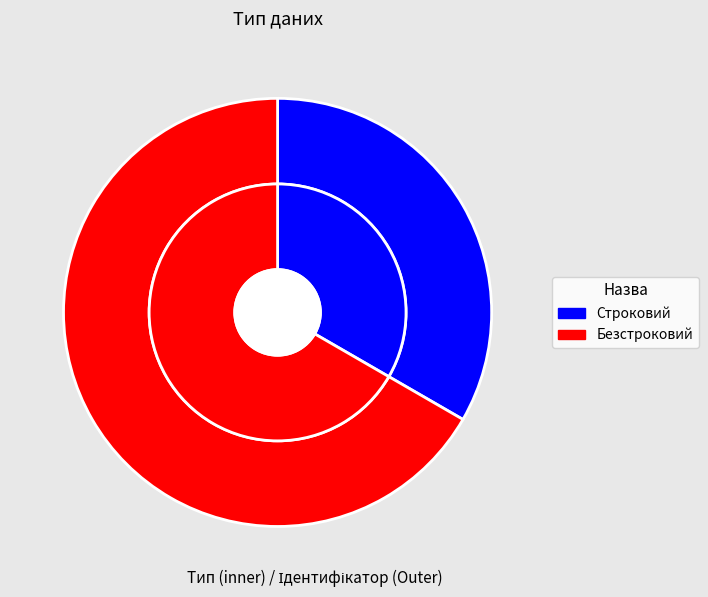

Does any single category account for the majority?

Yes